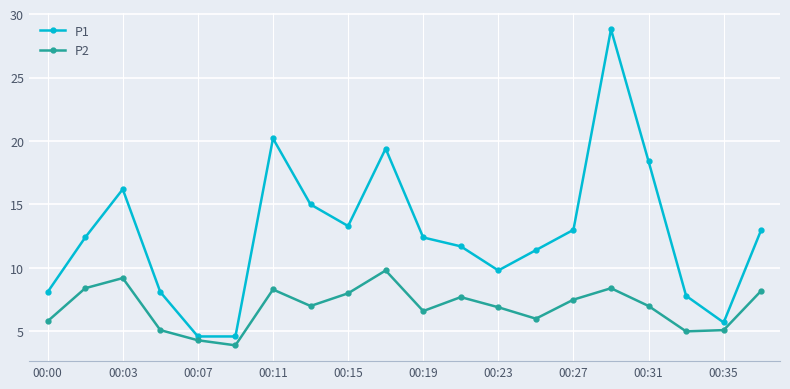

How many categories are shown in the chart?

20